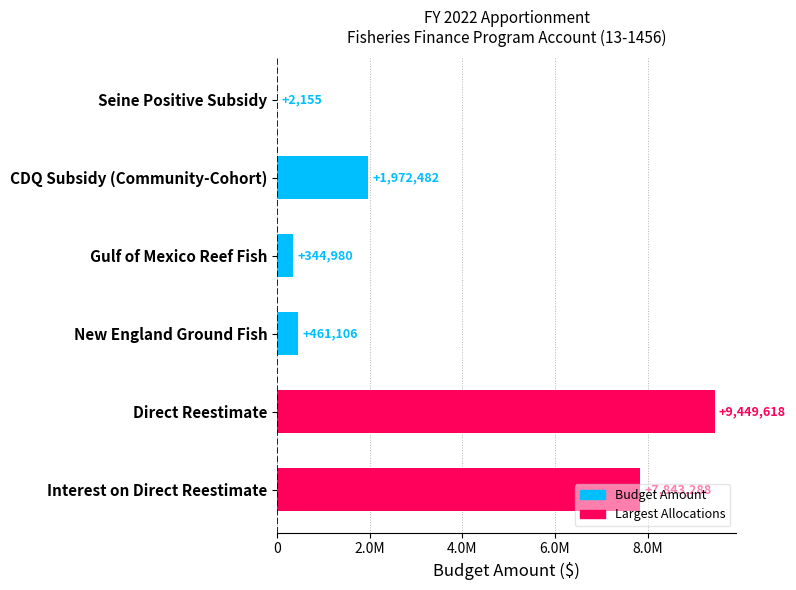

What is the greatest value displayed?

9449618